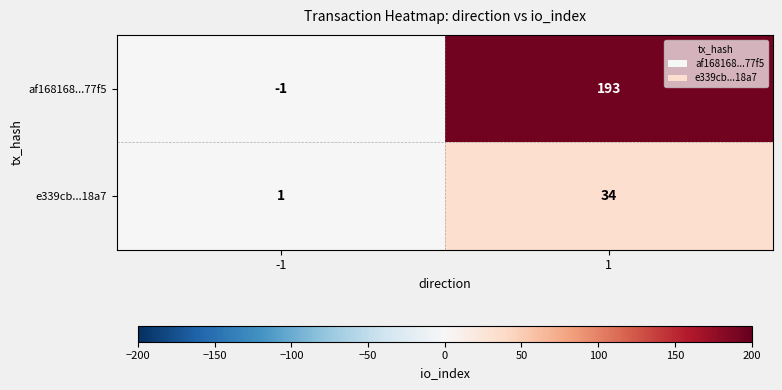

What is the greatest value displayed?

193